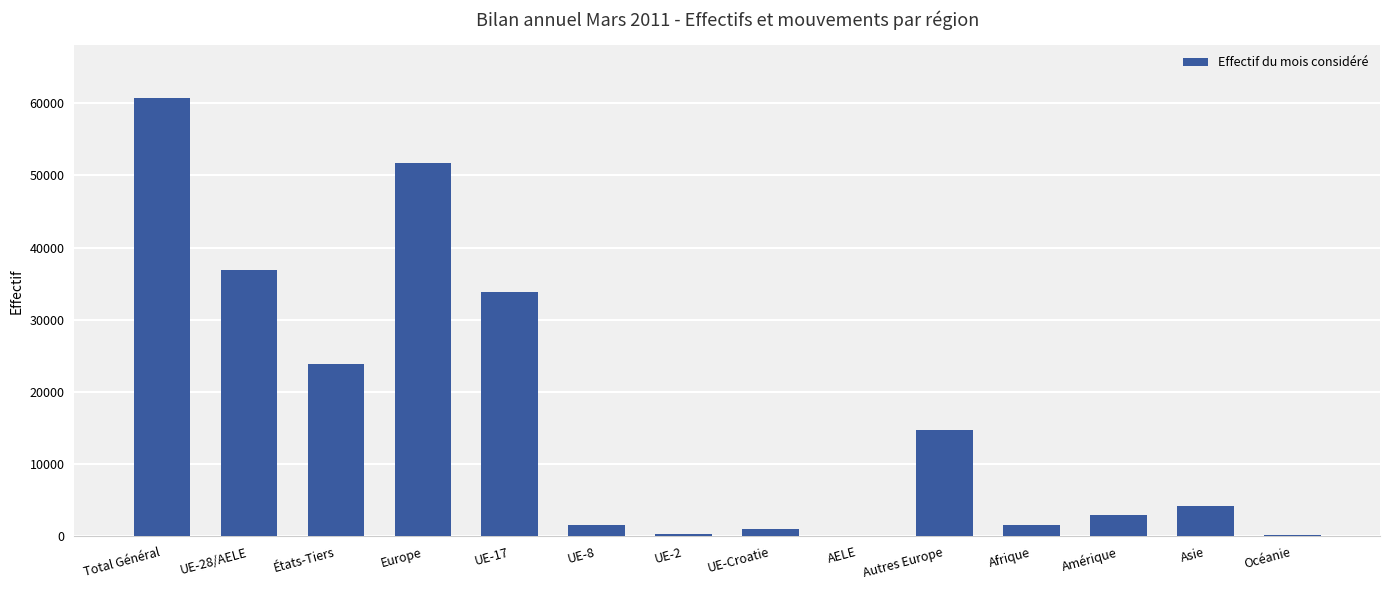

What is the change in value from UE-8 to UE-Croatie?

-497